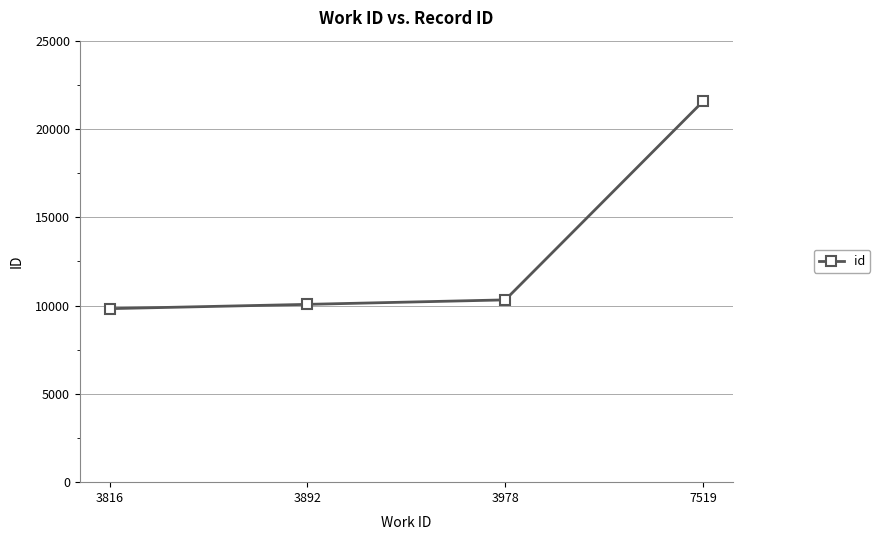

What is the minimum value shown in the chart?

9825